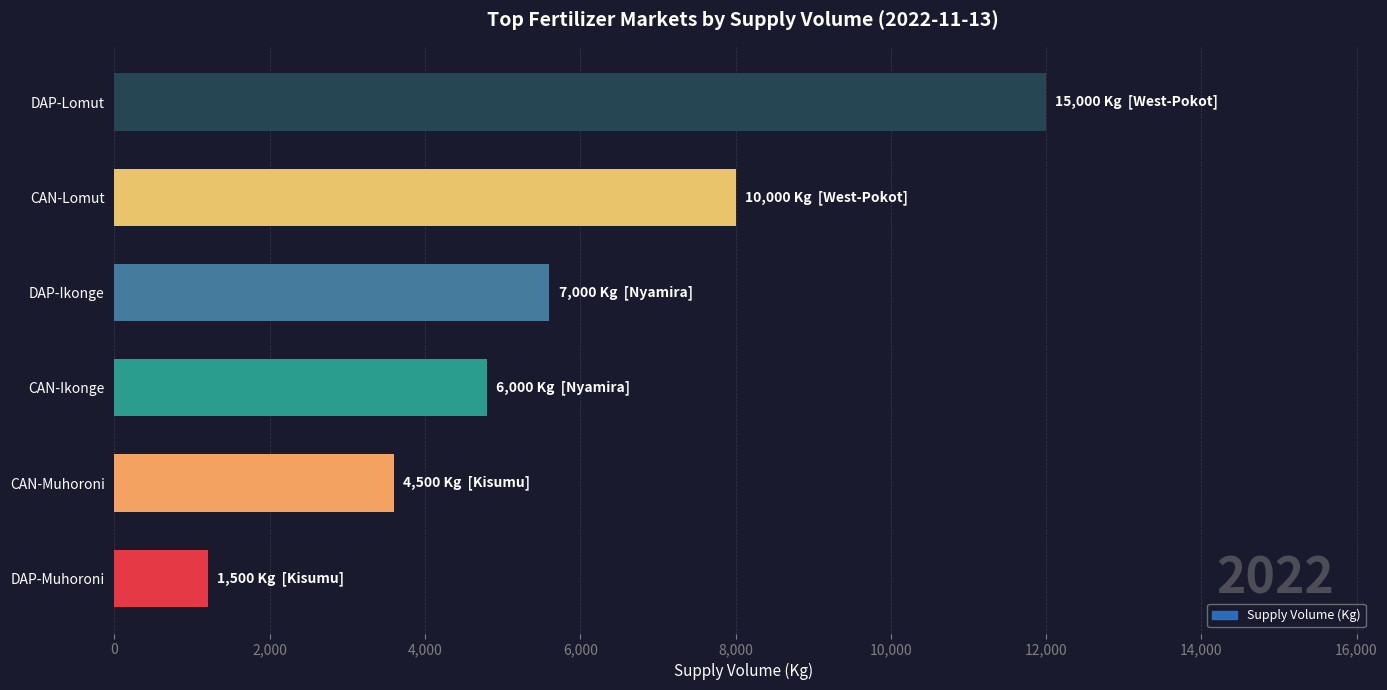

What is the sum of all values?

44000